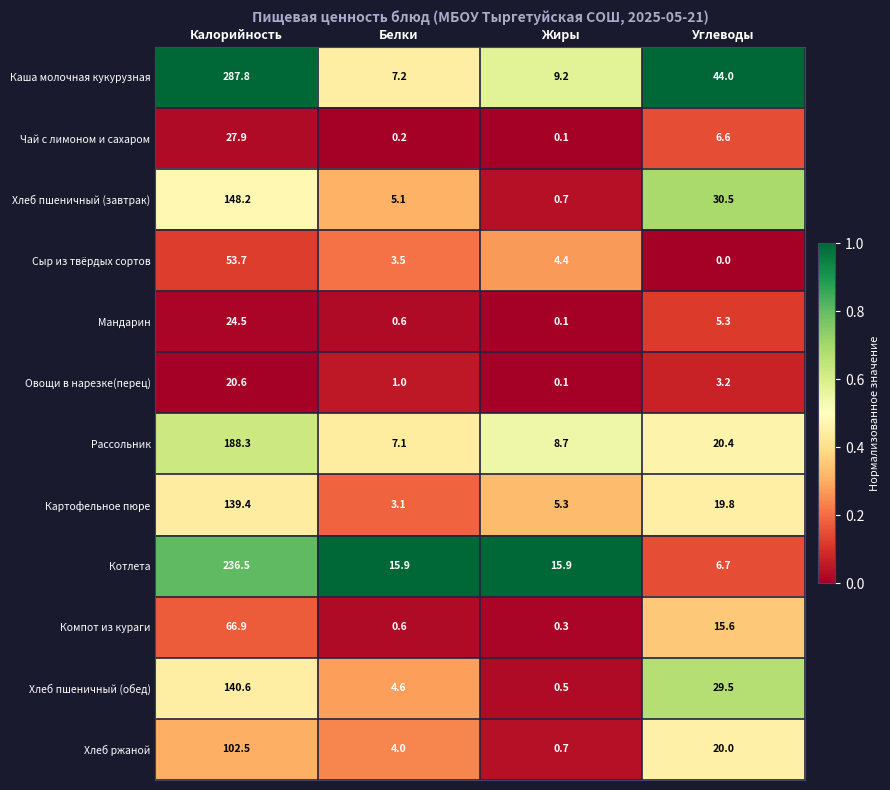

Rank the categories by Мандарин value from lowest to highest.

Жиры, Белки, Углеводы, Калорийность